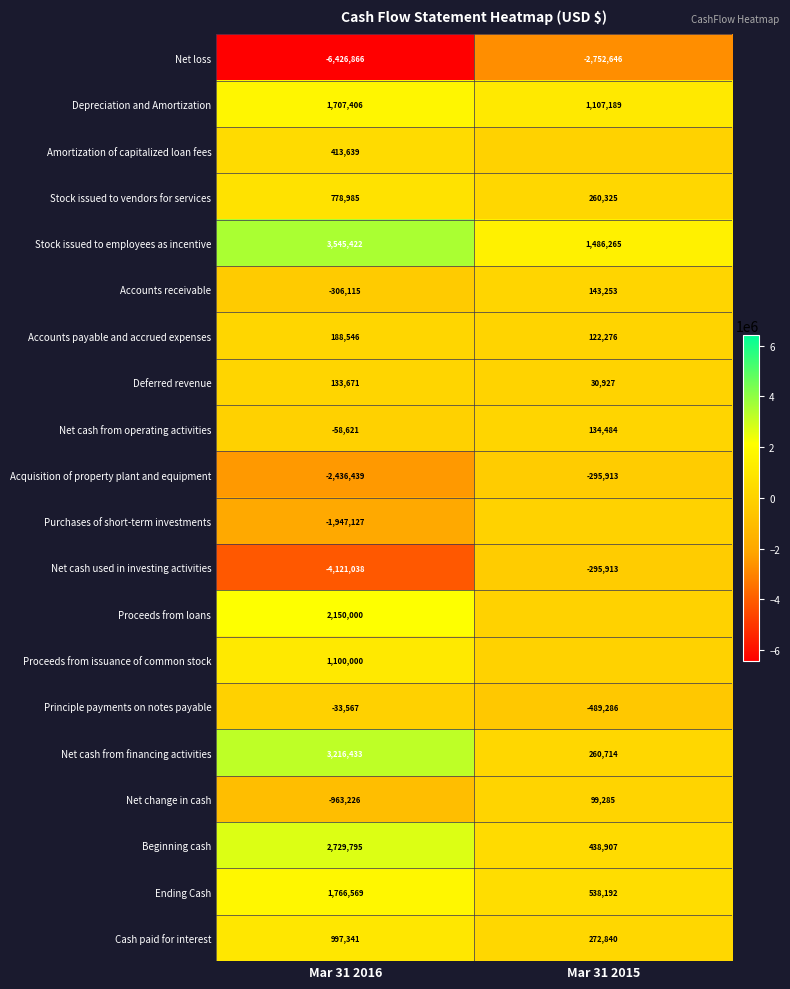

What is the sum of the Principle payments on notes payable values at Mar 31 2015 and Mar 31 2016?

-522853